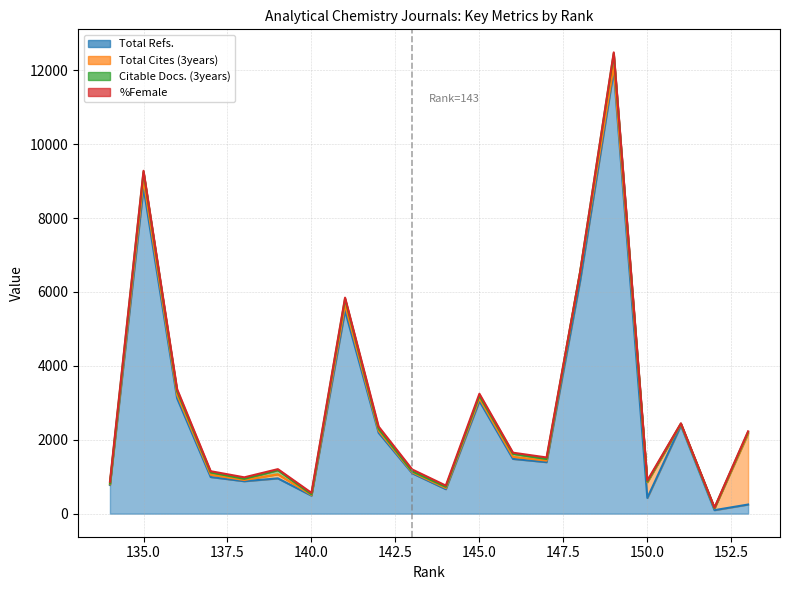

The value of Total Refs. at 6 is 9987. True or false?

False